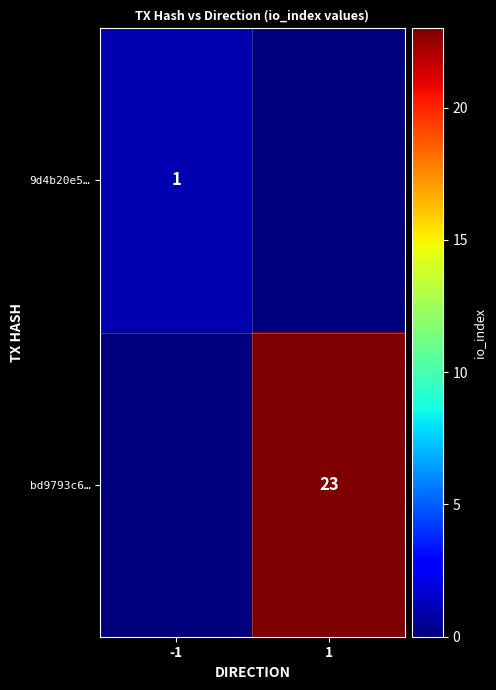

What is the total value across all series at 1?

23